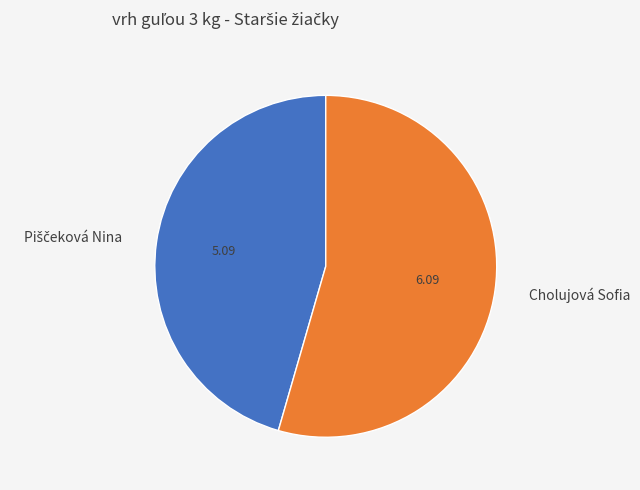

Does any single category account for the majority?

Yes